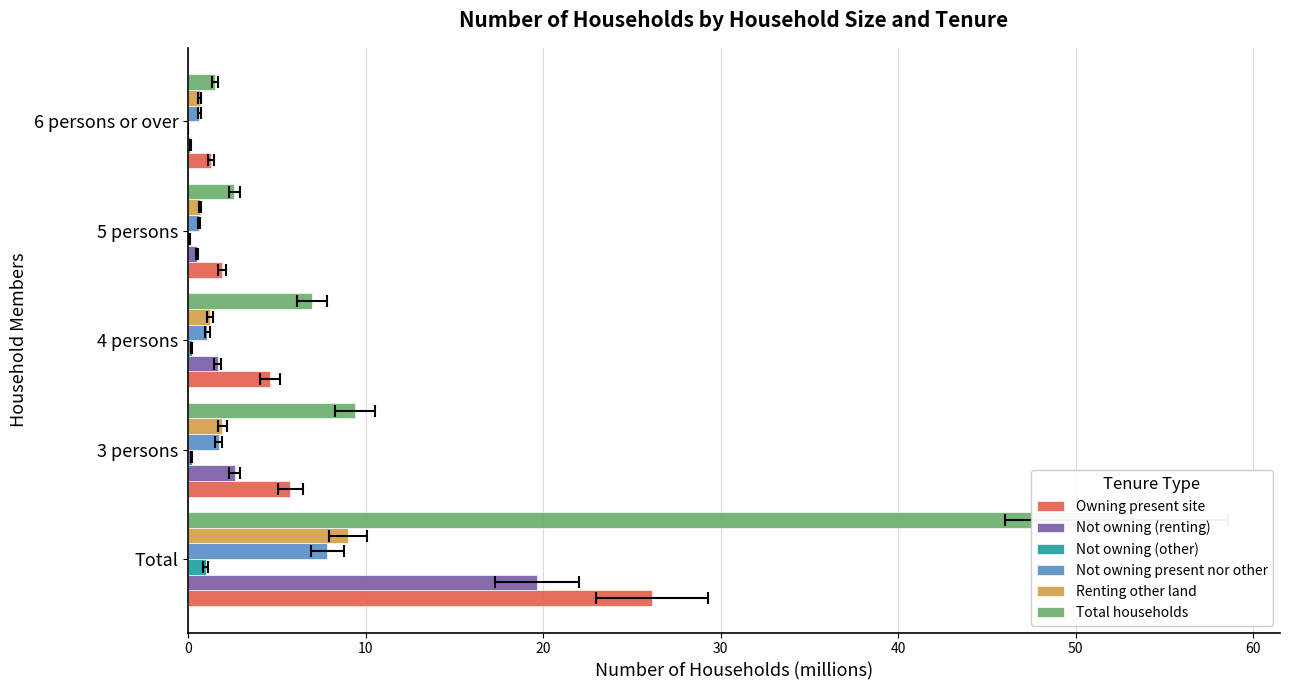

Read the Total households value at 20.

7.0